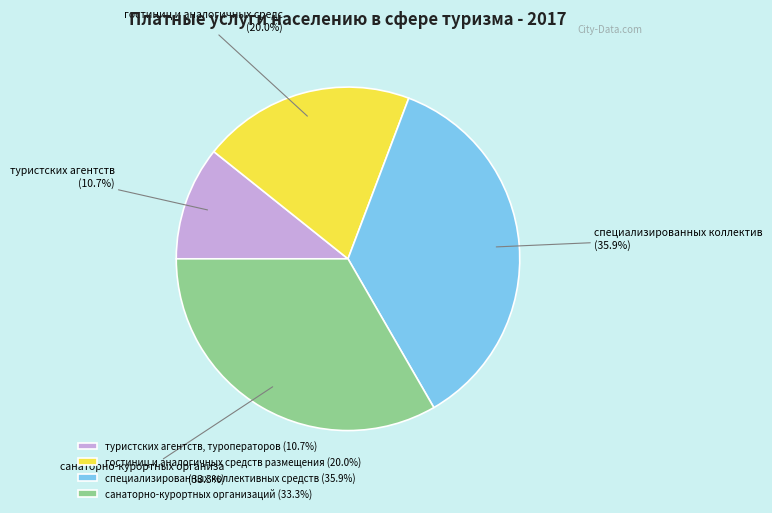

To the nearest percent, what is the difference between the специализированных коллективных средств and санаторно-курортных организаций slice percentages?

3%